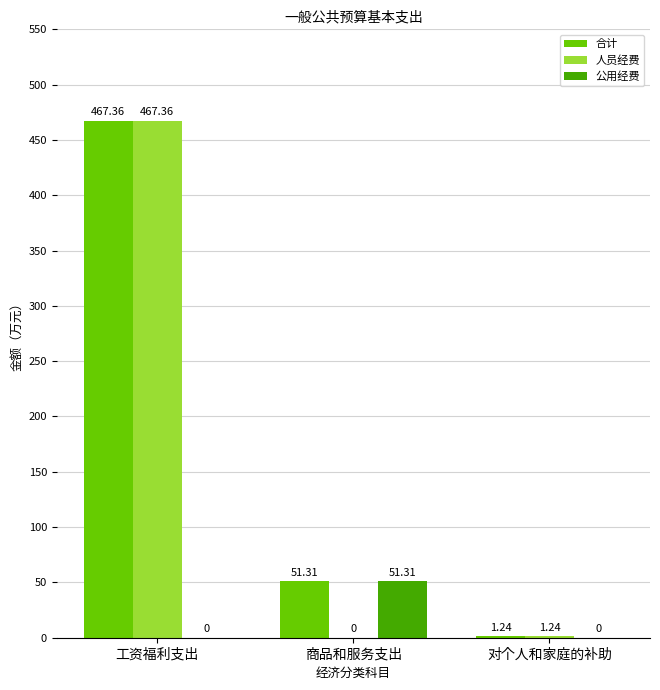

At which category is the sum across all series the highest?

工资福利支出